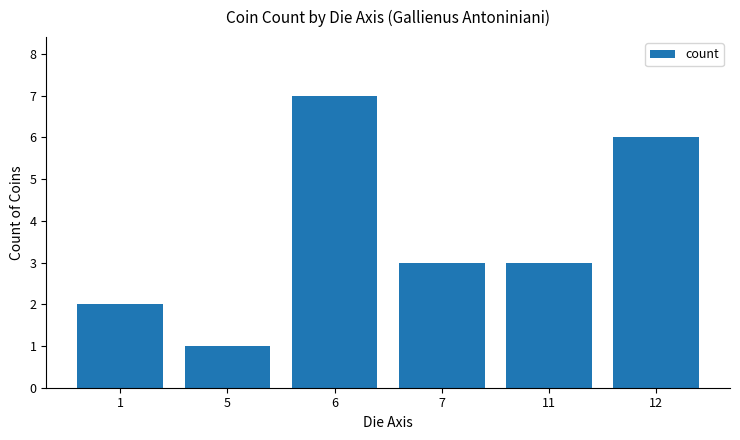

Reading left to right, transcribe all the data shown in this chart.

2	1	7	3	3	6